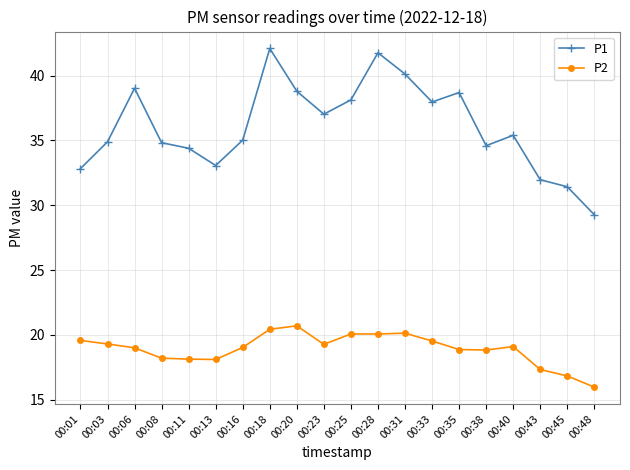

At which category does the chart reach its minimum across all series?

00:48